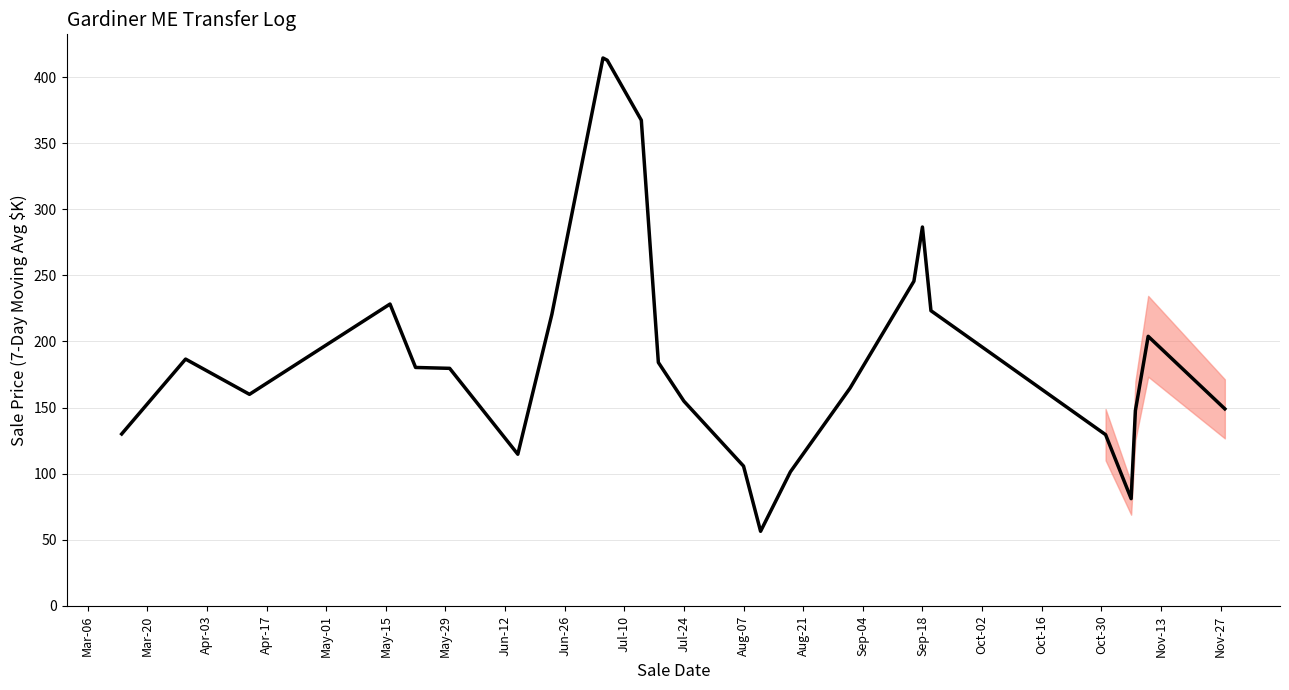

What is the difference between the maximum and minimum values?

358.2